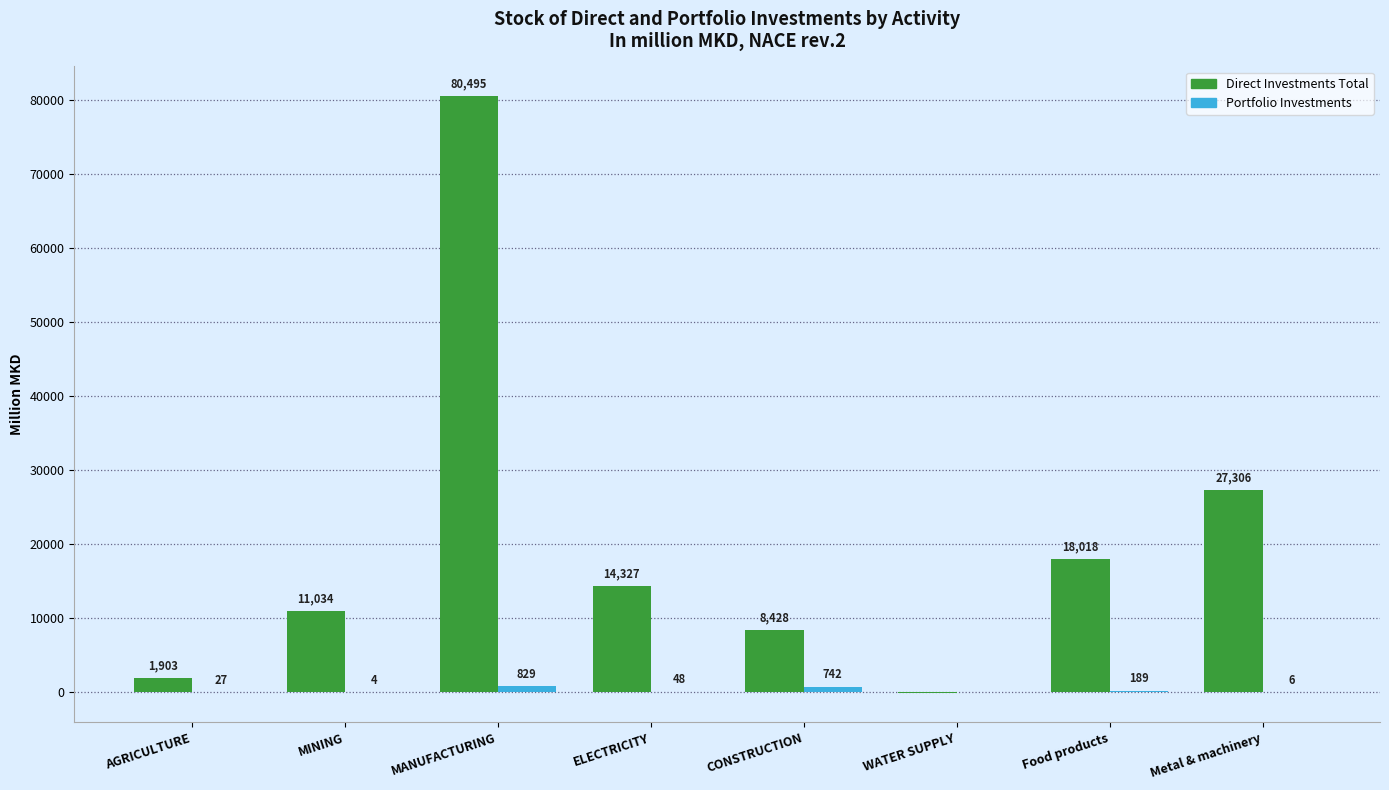

Which series has the largest range (max minus min)?

Direct Investments Total